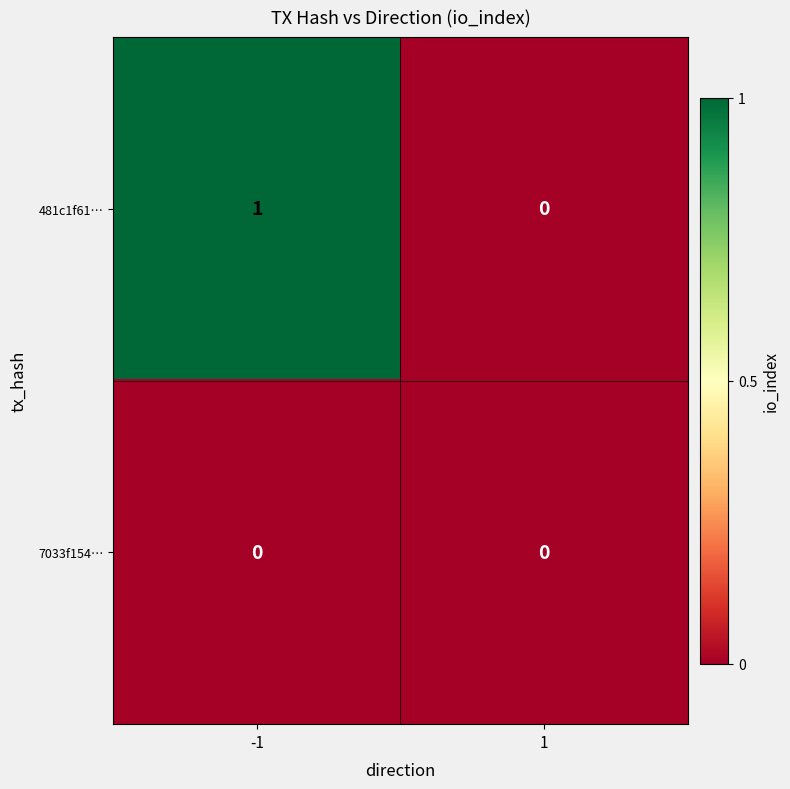

Reading right to left, what are all the values shown in this chart?

481c1f61…: 1=0	-1=1
7033f154…: 1=0	-1=0